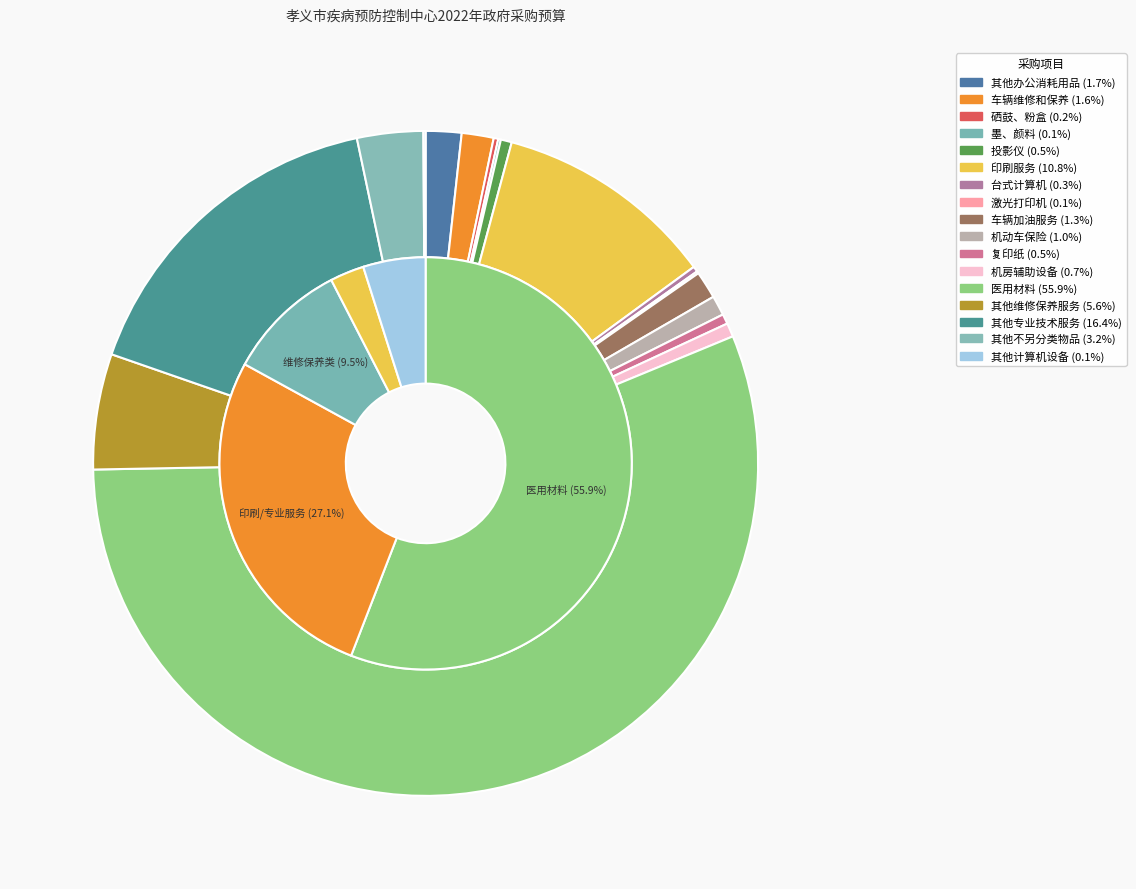

Between C0599-其他维修和保养服务 and C0908-其他专业技术服务, which is larger?

C0908-其他专业技术服务